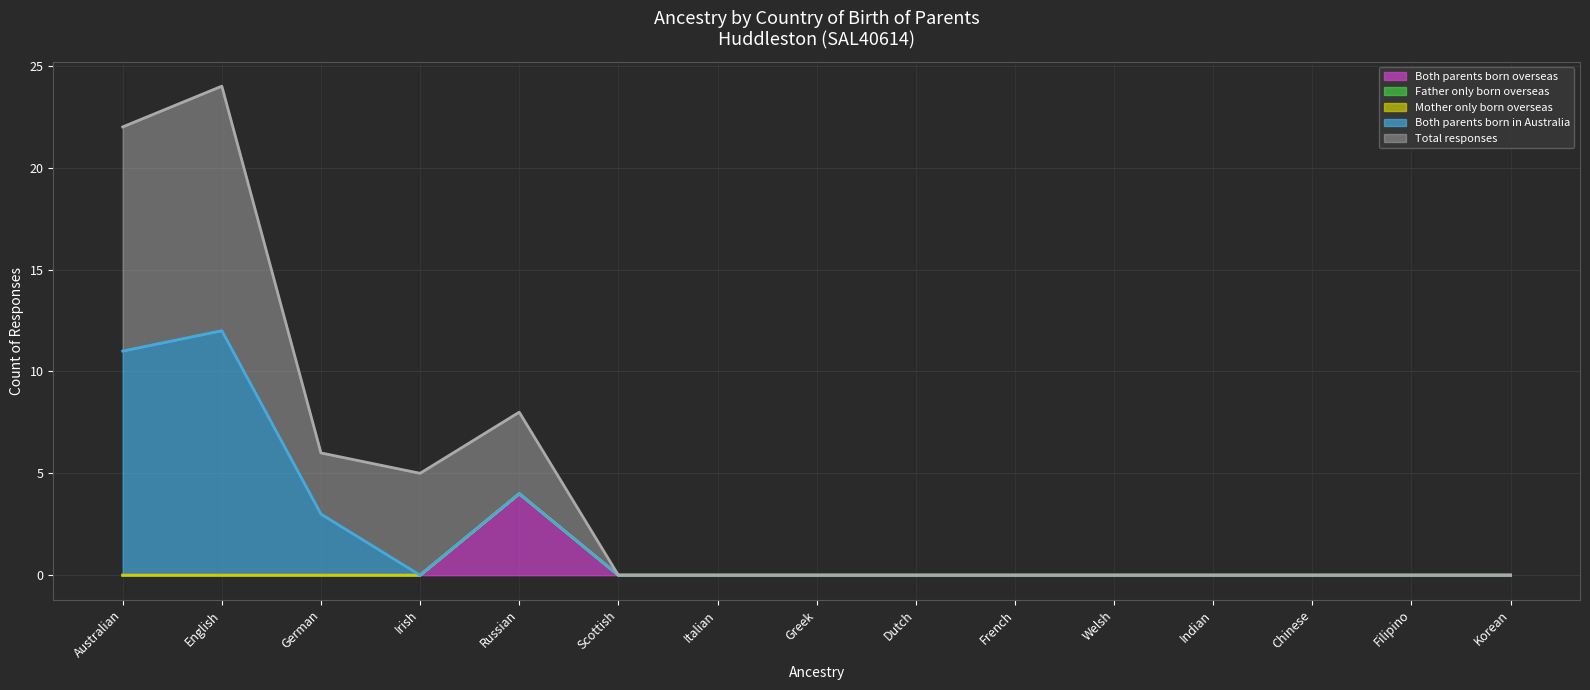

Which series changed the most between Welsh and Indian?

Both parents born overseas